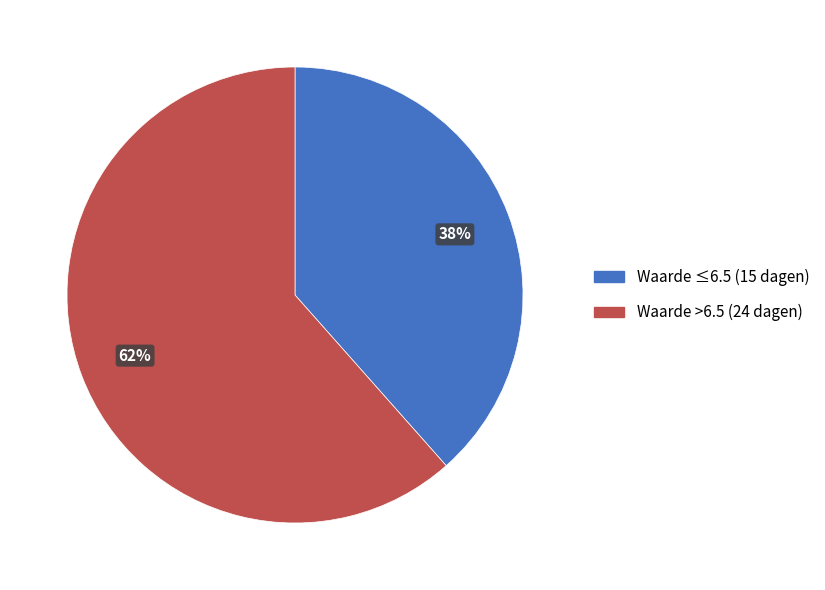

Does any single category account for the majority?

Yes